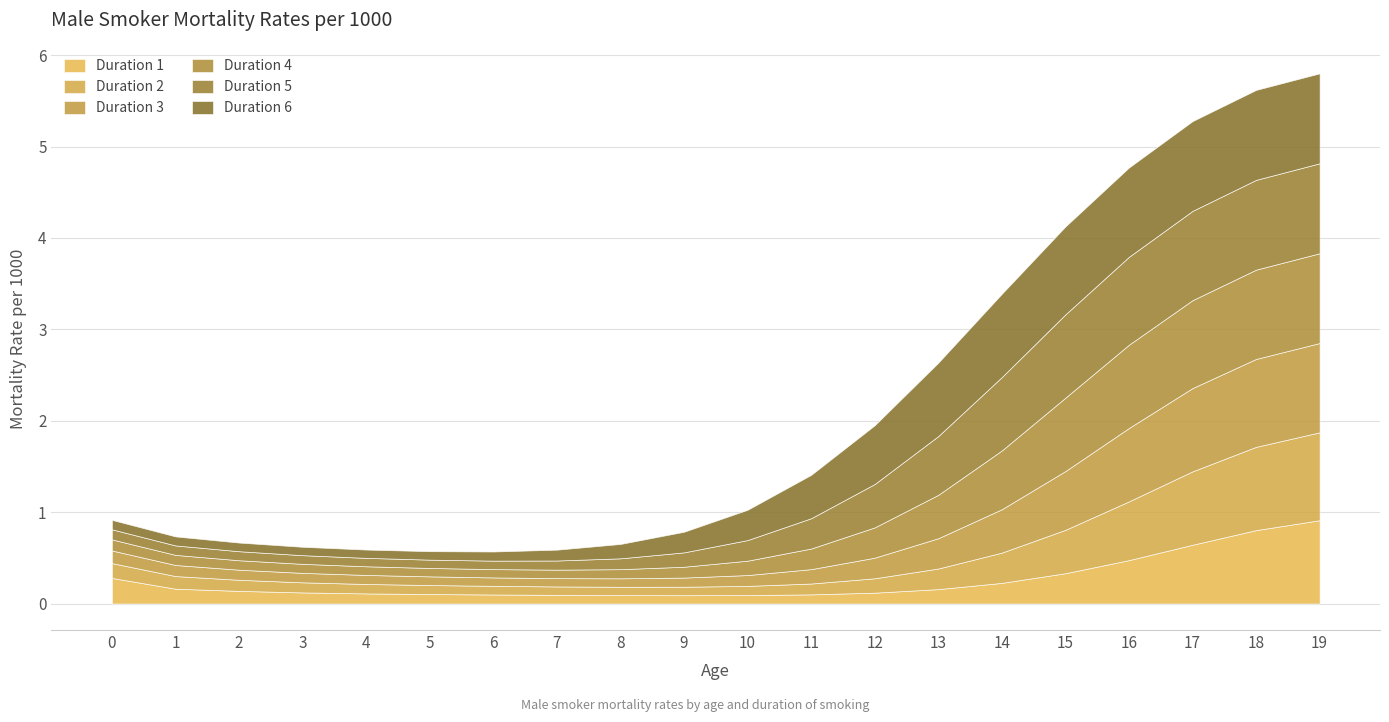

Which series has the widest spread of values?

Duration 6